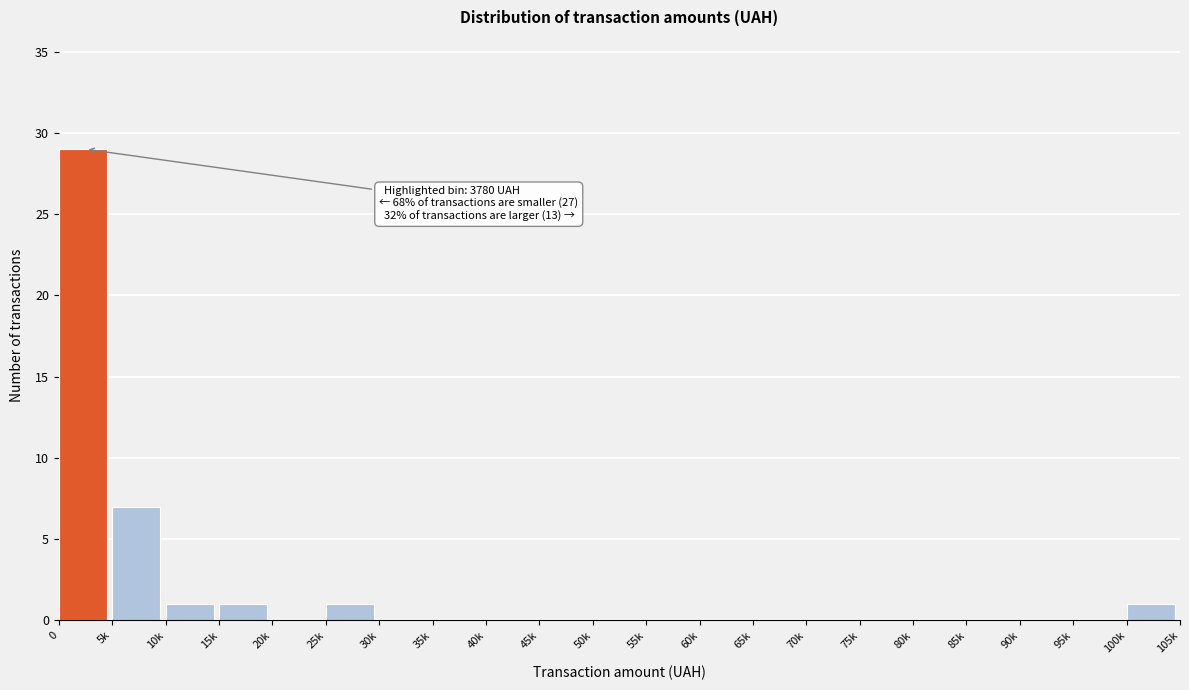

Reading left to right, transcribe all the data shown in this chart.

0=29	5k=7	10k=1	15k=1	20k=0	25k=1	30k=0	35k=0	40k=0	45k=0	50k=0	55k=0	60k=0	65k=0	70k=0	75k=0	80k=0	85k=0	90k=0	95k=0	100k=1